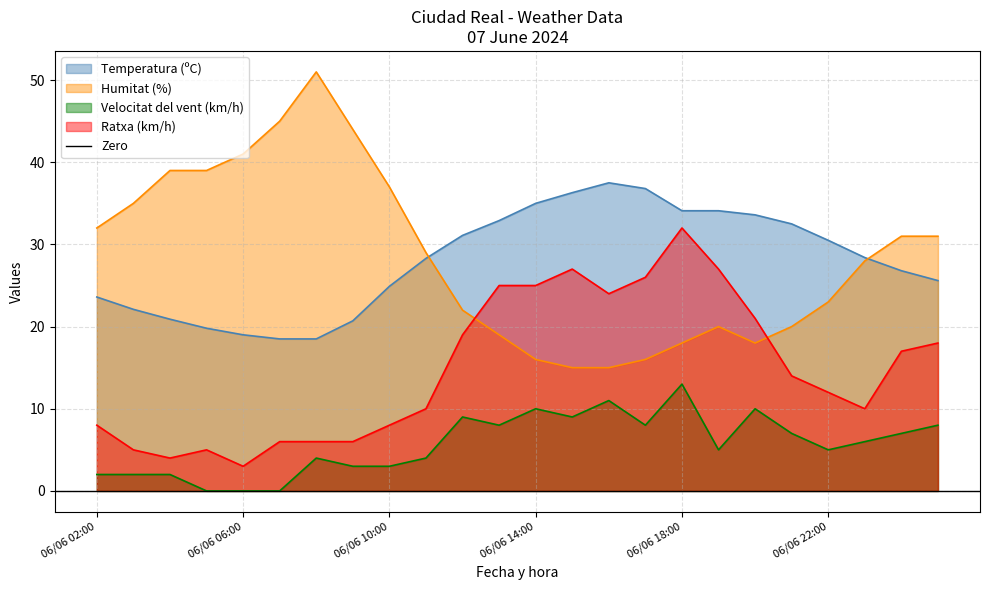

How many intersections are there between Humitat (%) and Ratxa (km/h)?

2